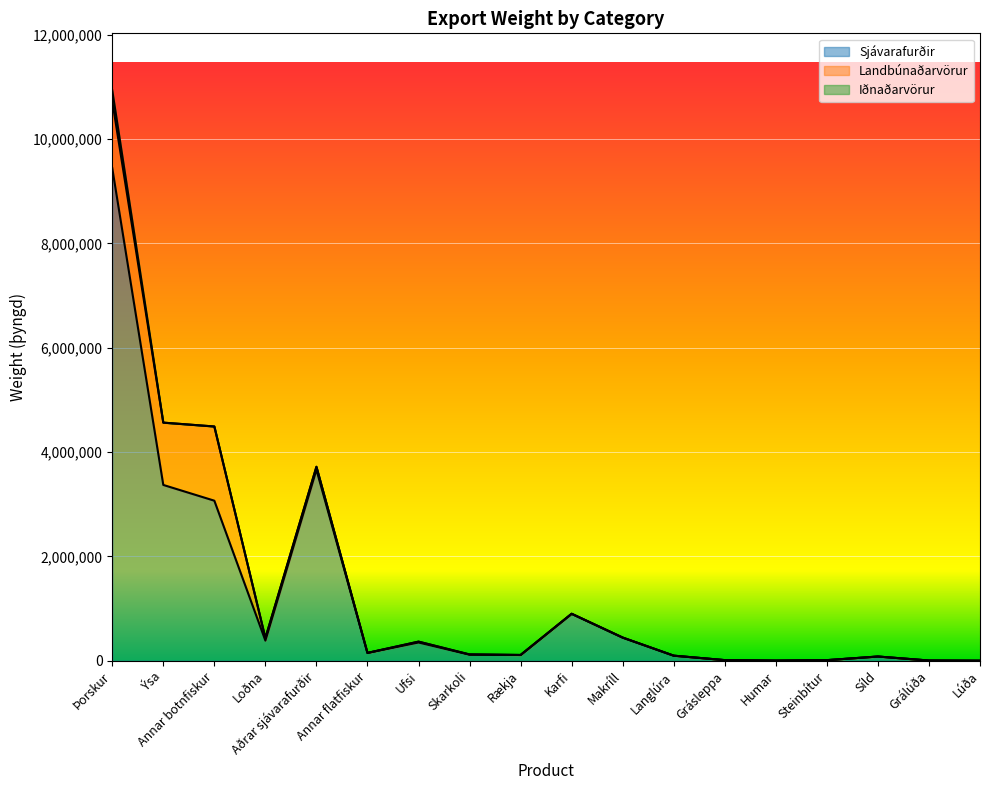

What is the sum of all Landbúnaðarvörur values?

4025452